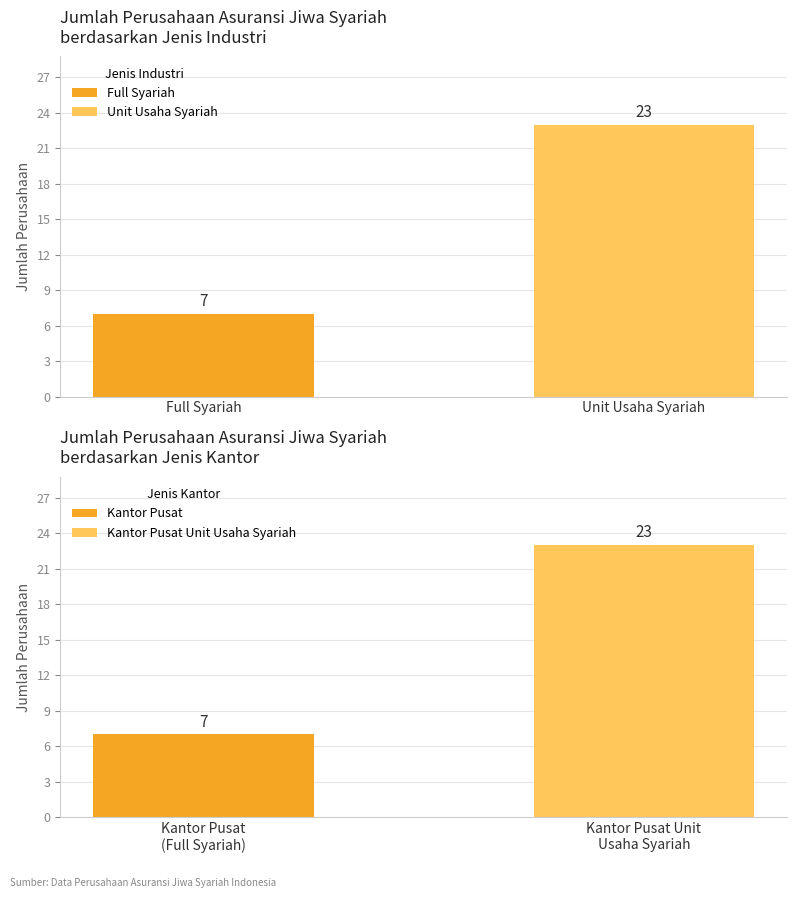

What is the lowest value of the Jenis Industri series?

7